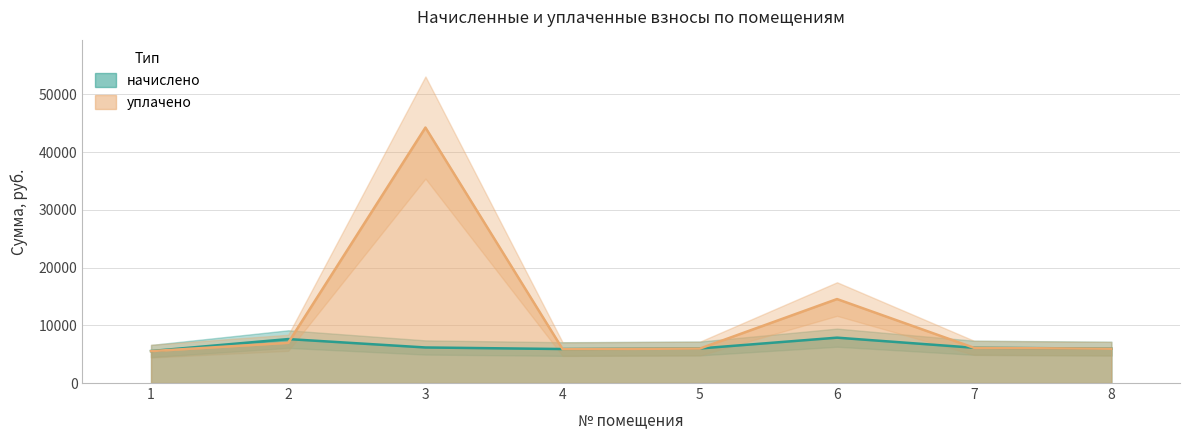

What is the value of the уплачено point at the 2nd from the left?

6964.8